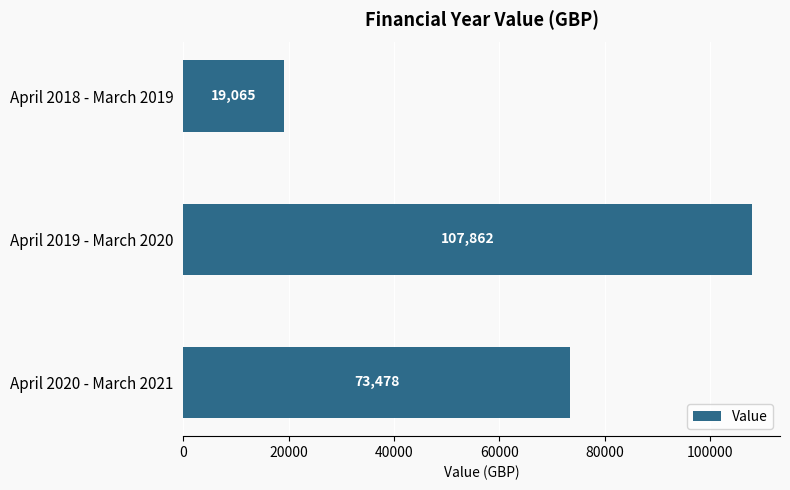

Rank the categories by value from highest to lowest.

April 2019 - March 2020, April 2020 - March 2021, April 2018 - March 2019